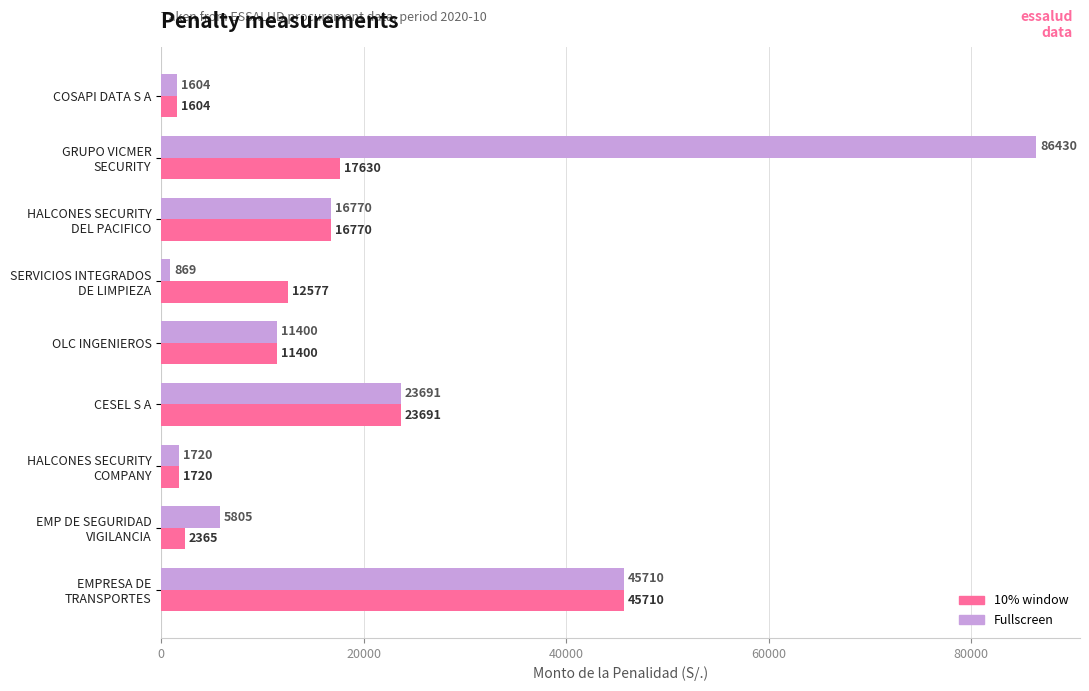

Where is 10% window nearest to the value 23657?

CESEL S A